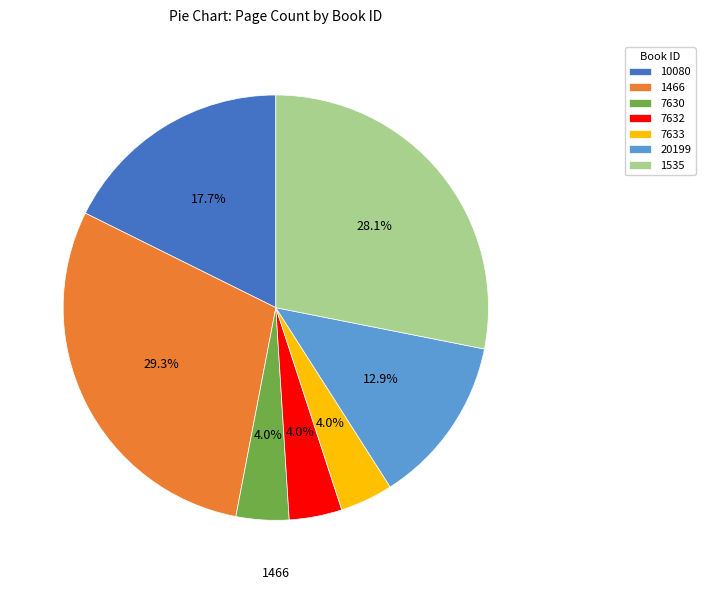

Between 1466 and 7633, which is larger?

1466